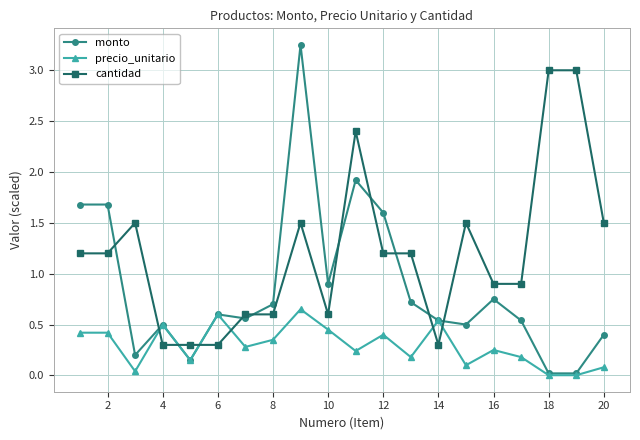

After their last crossing, which series has the higher values: cantidad or precio_unitario?

cantidad